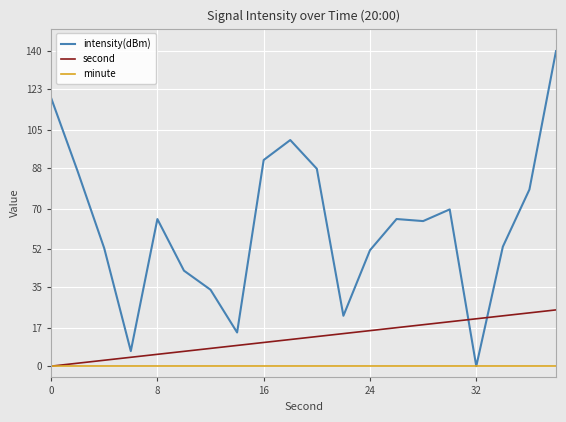

List the series in order of their peak value, lowest first.

minute, second, intensity(dBm)